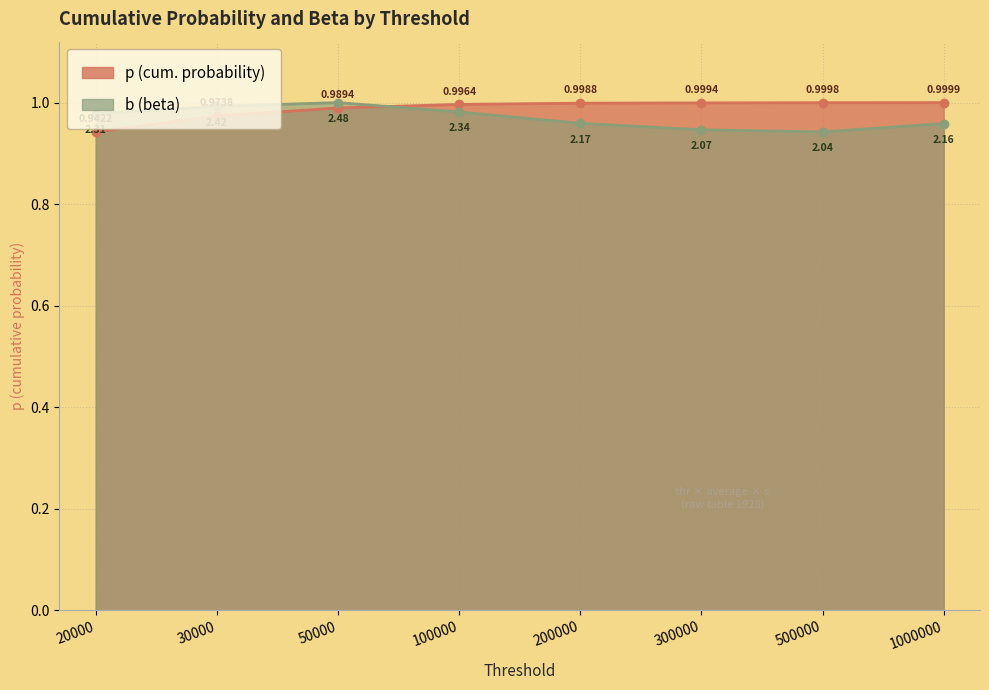

Rank the series by their average value, from highest to lowest.

p, b